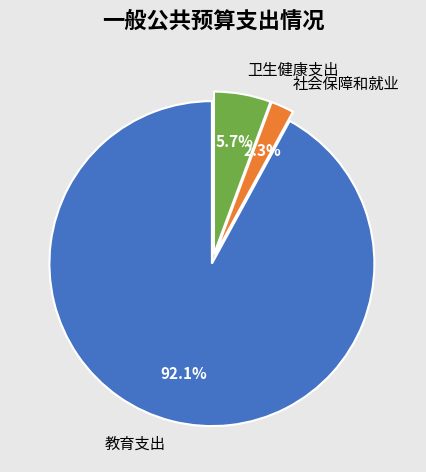

Is the sum of 教育支出 and 卫生健康支出 greater than half?

Yes